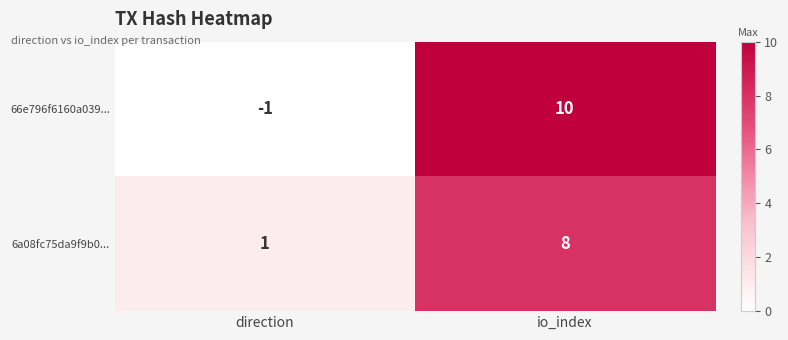

Is it true that 66e796f6160a039... equals 10 at io_index?

True